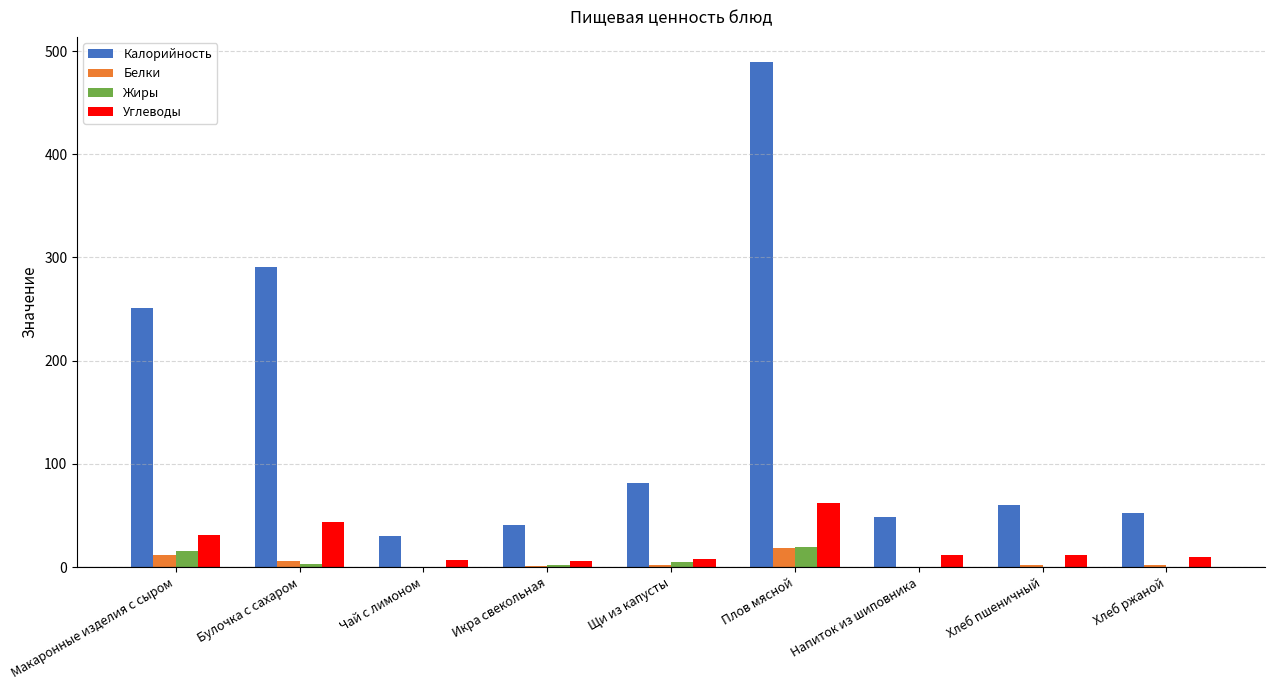

Between Макаронные изделия с сыром and Щи из капусты, which series saw the biggest shift?

Калорийность